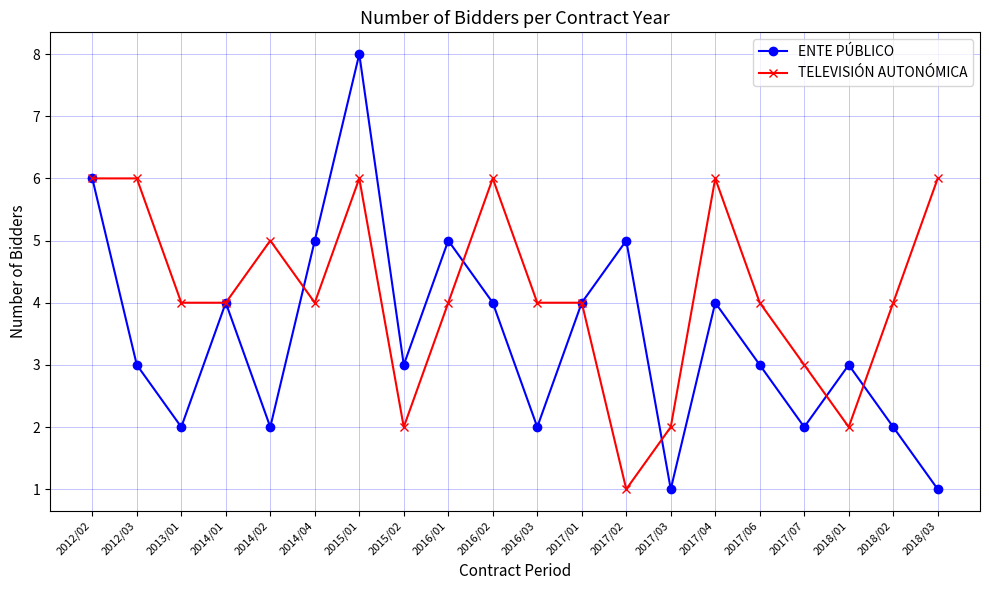

What is the maximum value shown in the chart?

8